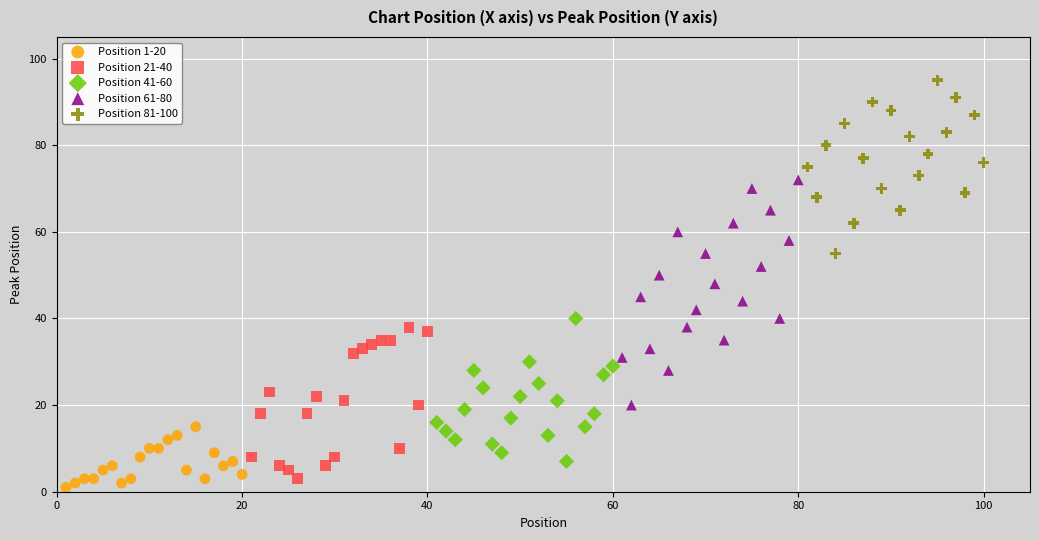

Which series has the widest spread of Y values?

Position 61-80